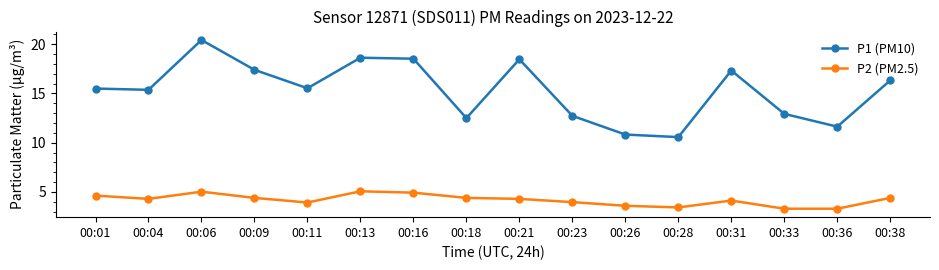

What is the lowest value of the P1 (PM10) series?

10.6